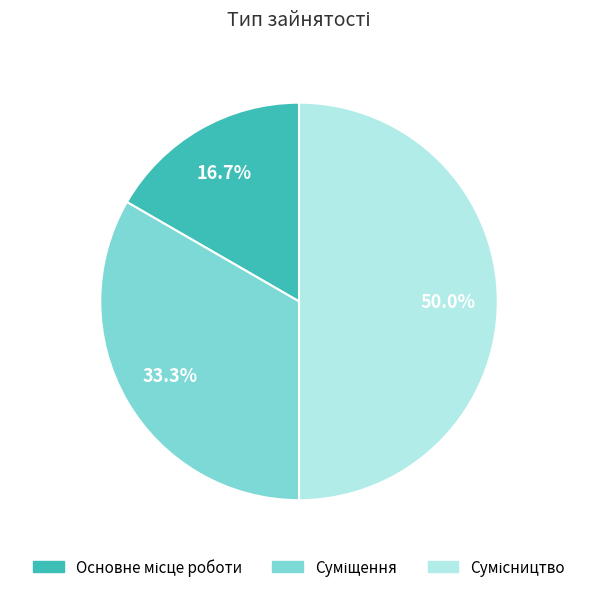

What is the change in value from Основне місце роботи to Суміщення?

+1